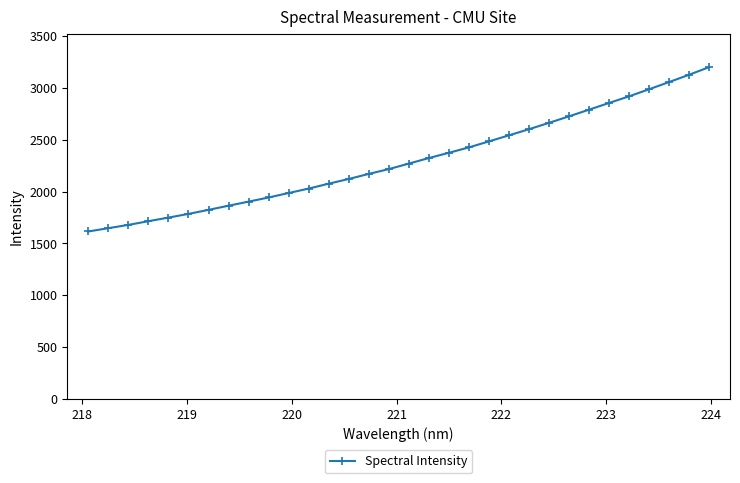

What is the greatest value displayed?

3200.4